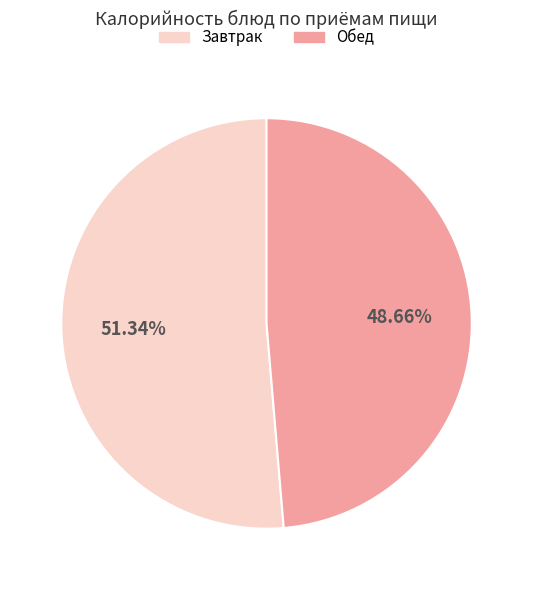

To the nearest percent, what is the difference between the largest and smallest slice percentages?

3%